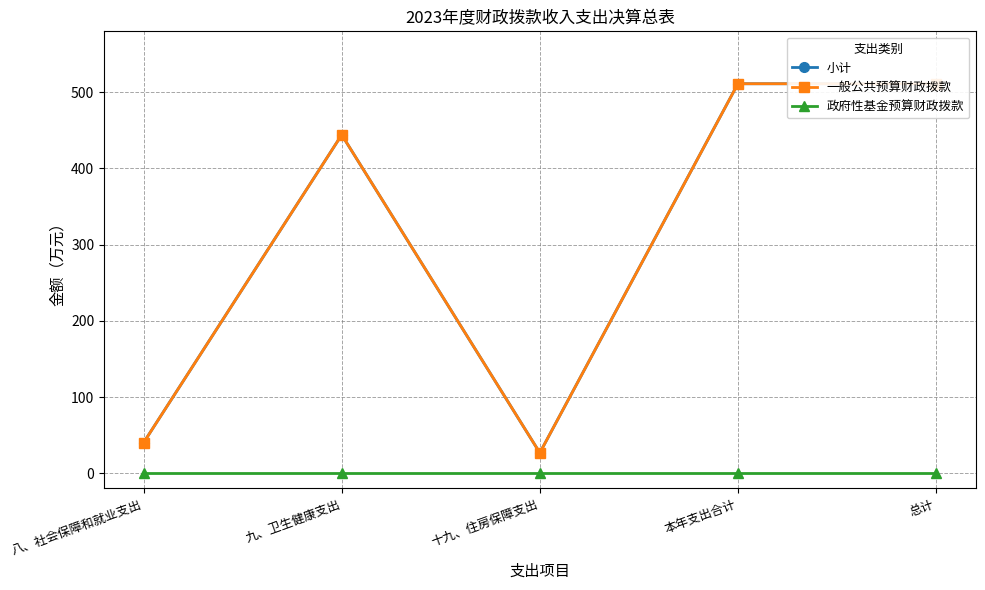

Reading right to left, list all the values displayed in this chart.

小计: 总计=511.2	本年支出合计=511.2	十九、住房保障支出=26.8	九、卫生健康支出=444.2	八、社会保障和就业支出=40.3
一般公共预算财政拨款: 总计=511.2	本年支出合计=511.2	十九、住房保障支出=26.8	九、卫生健康支出=444.2	八、社会保障和就业支出=40.3
政府性基金预算财政拨款: 总计=0.0	本年支出合计=0.0	十九、住房保障支出=0.0	九、卫生健康支出=0.0	八、社会保障和就业支出=0.0